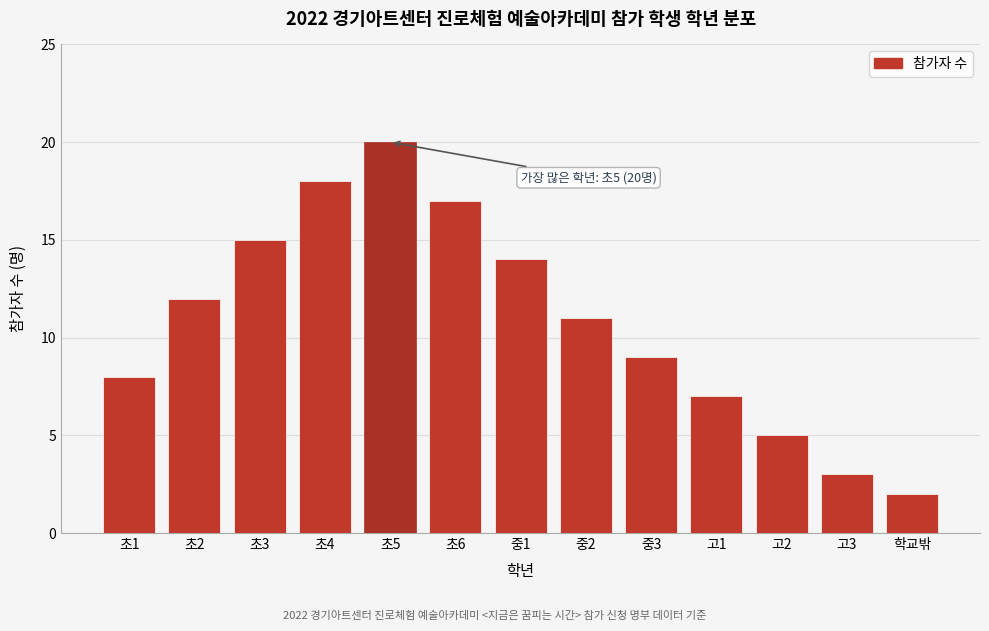

Reading left to right, extract all data points from this chart.

초1=8	초2=12	초3=15	초4=18	초5=20	초6=17	중1=14	중2=11	중3=9	고1=7	고2=5	고3=3	학교밖=2